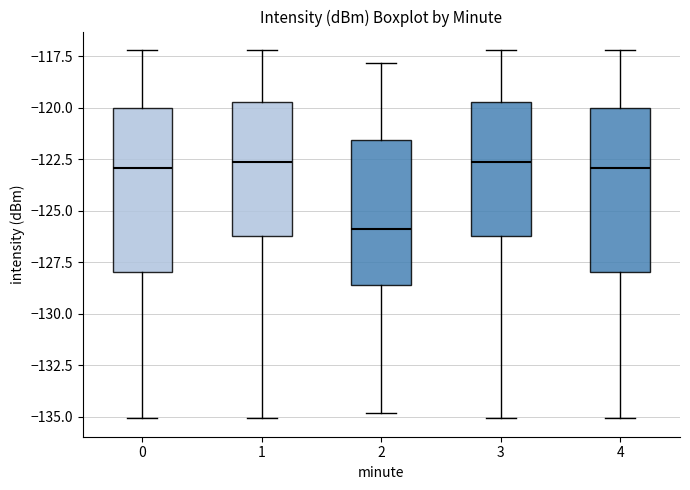

Reading left to right, read every box against the y-axis: the position of its median line, the range the box covers, and the ends of its whiskers. The values are not printed on the chart, so give them approximately, as read against the axis.

0: median -123.0, box -128.0 to -120.0, whiskers -135.0 to -117.0
1: median -122.5, box -126.0 to -119.5, whiskers -135.0 to -117.0
2: median -126.0, box -128.5 to -121.5, whiskers -135.0 to -118.0
3: median -122.5, box -126.0 to -119.5, whiskers -135.0 to -117.0
4: median -123.0, box -128.0 to -120.0, whiskers -135.0 to -117.0